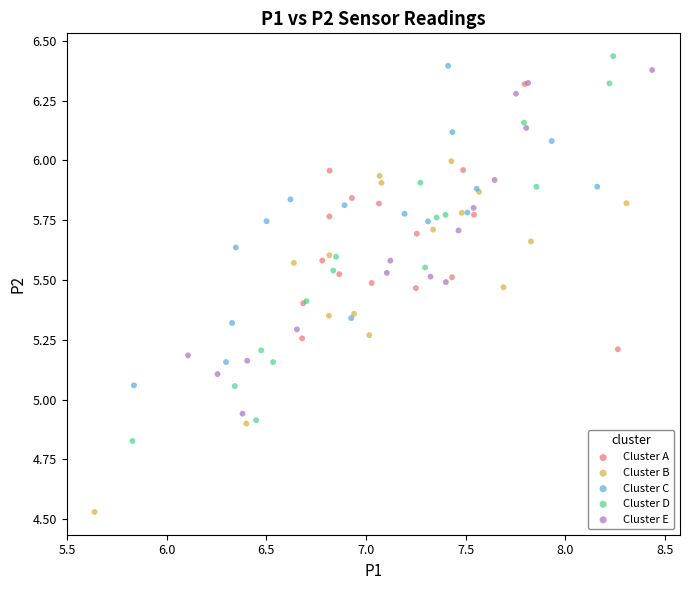

Which series reaches the minimum Y coordinate?

Cluster B